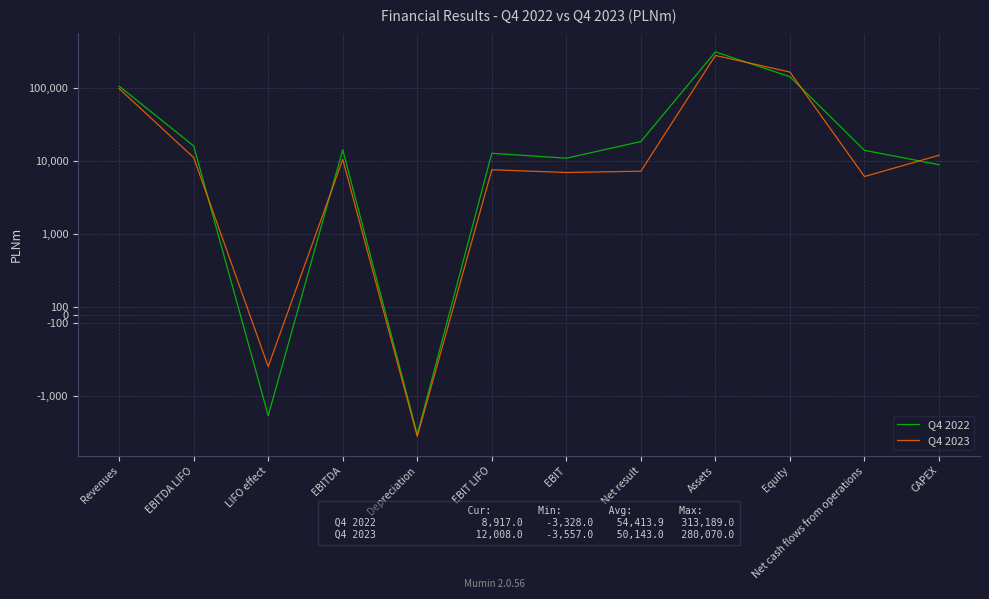

How many lines are shown in the chart?

2